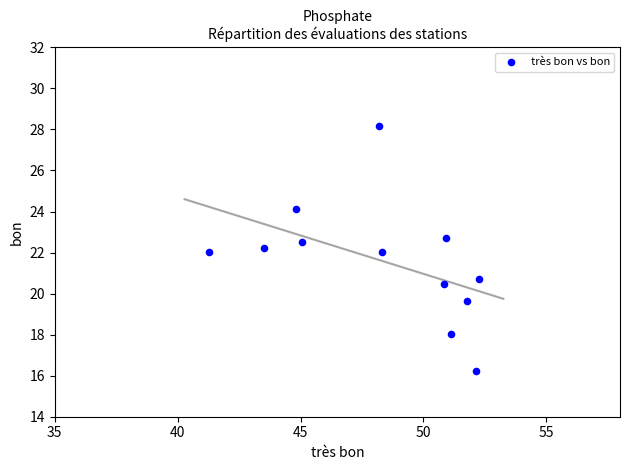

What is the average X value?

48.3